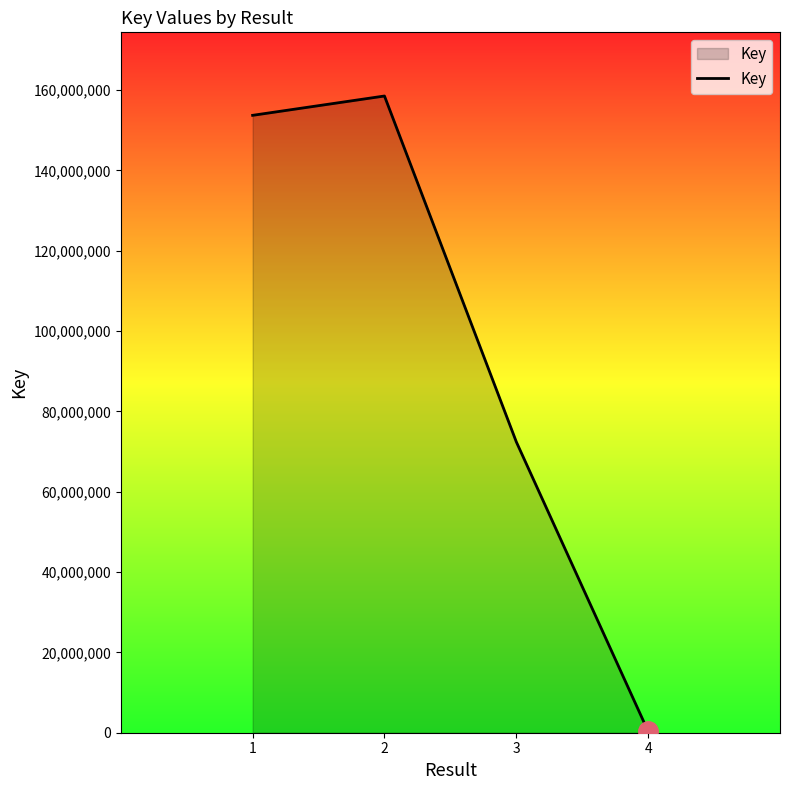

Which has a higher value, 3 or 1?

1